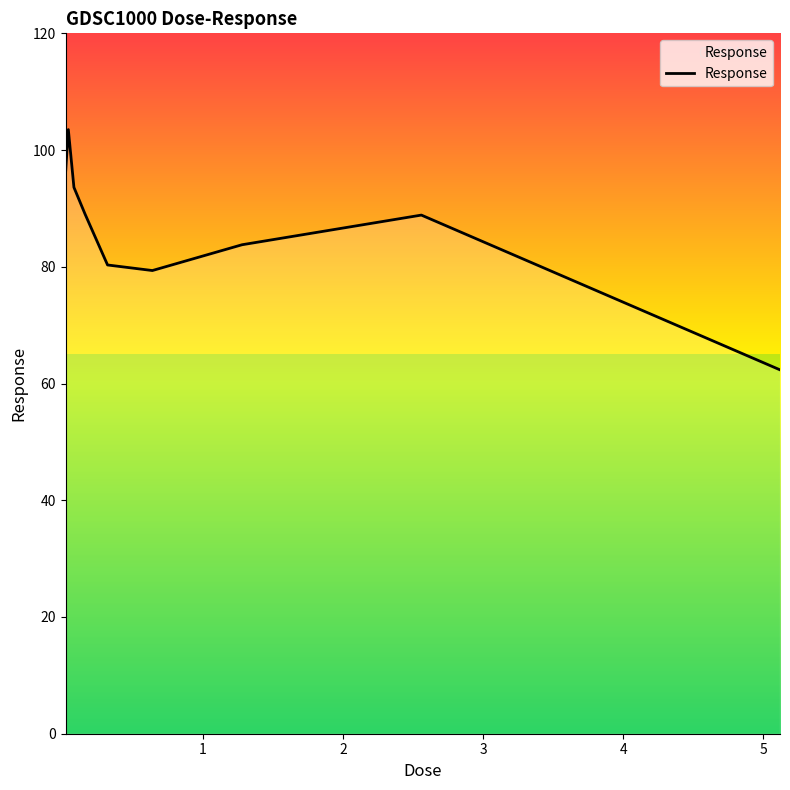

How many lines are shown in the chart?

1